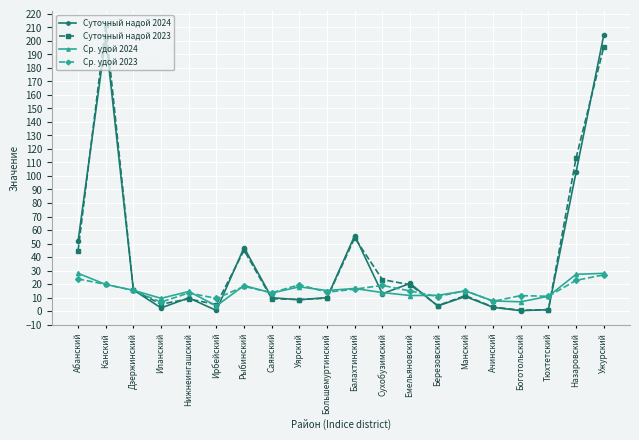

How many series are shown in this chart?

4